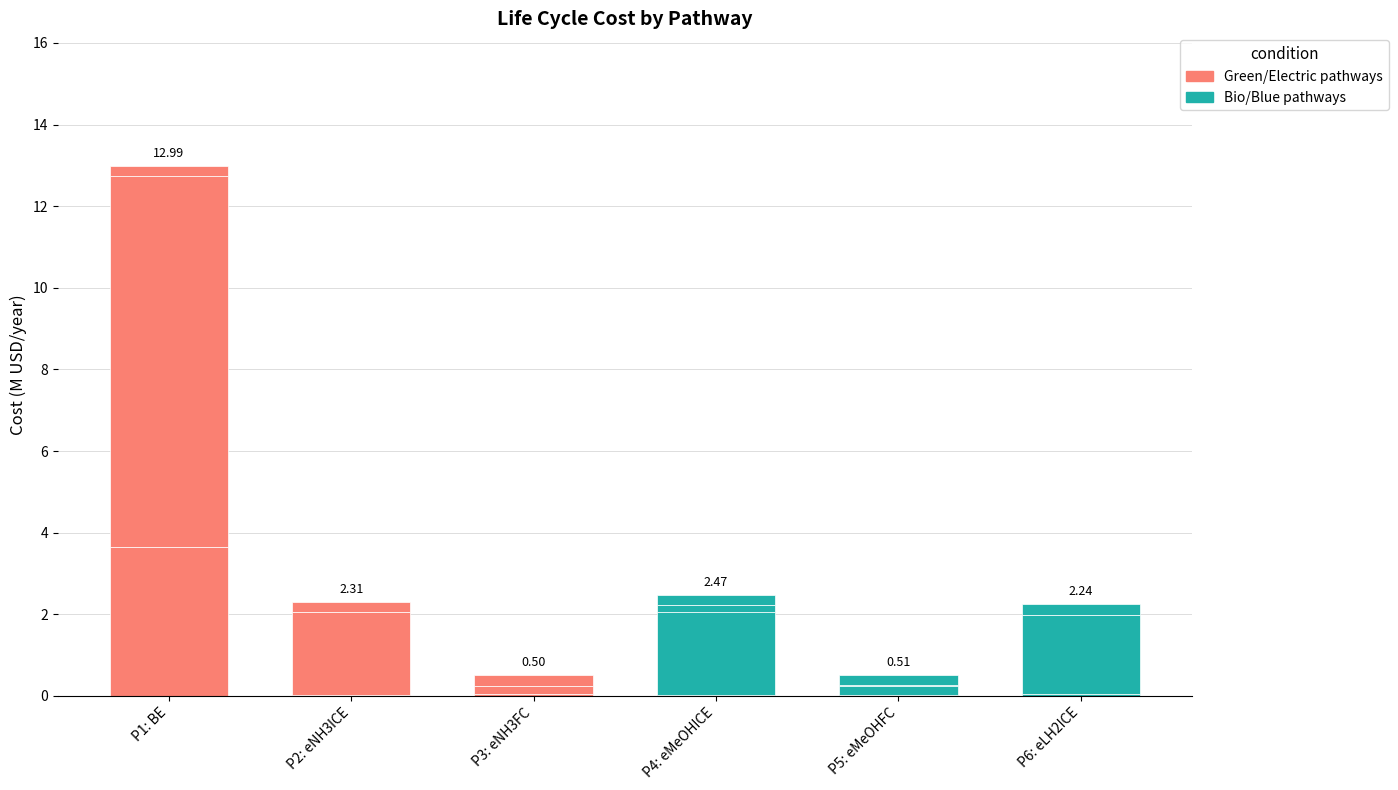

Count the Tank-to-wake values in the range 0 to 1.

6